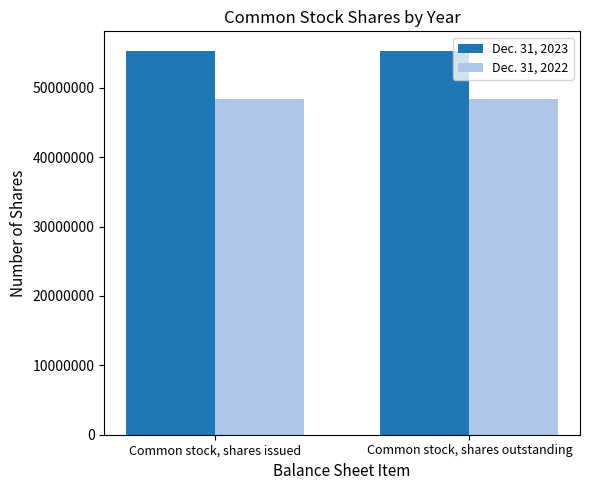

Is it true that Dec. 31, 2022 equals 48405382 at Common stock, shares outstanding?

True